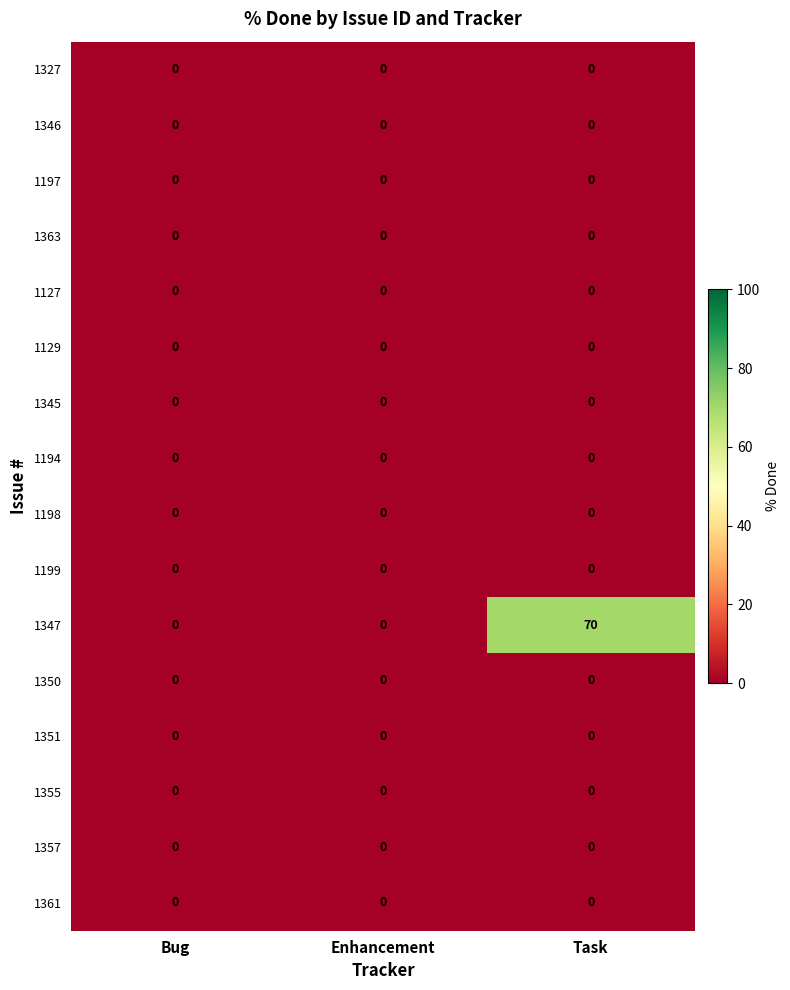

How many series are shown in this chart?

16